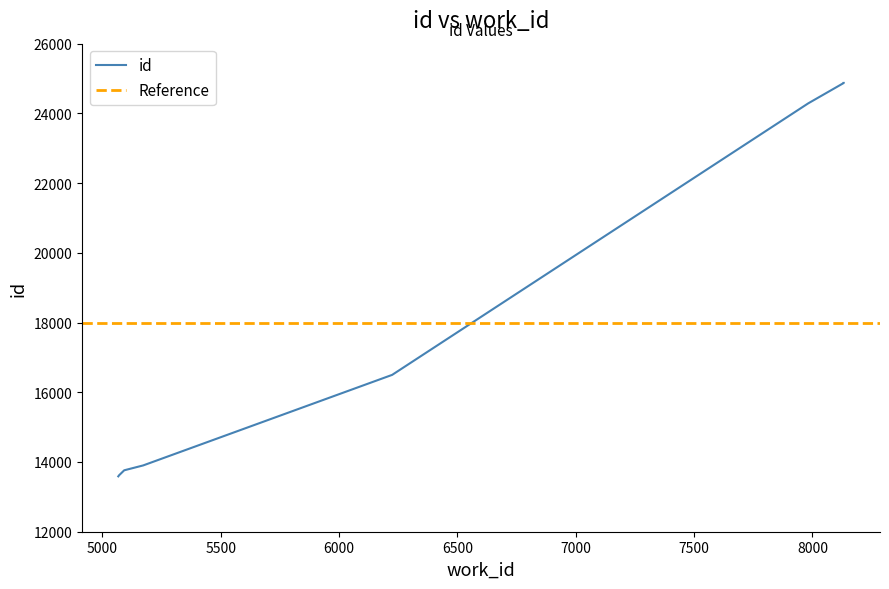

How many lines are shown in the chart?

1